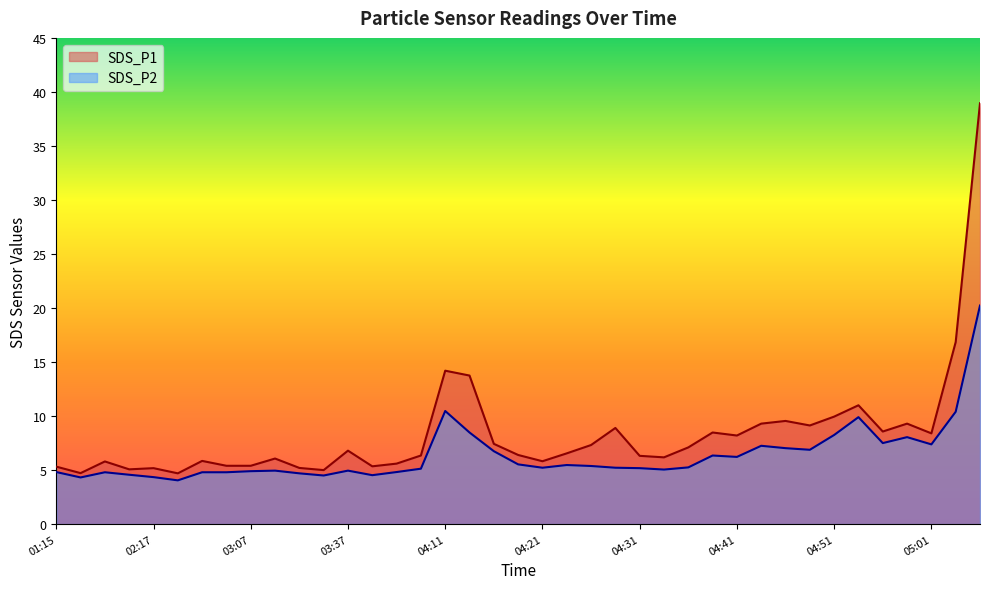

Reading right to left, extract all data points from this chart.

SDS_P1: 39.0	16.9	8.4	9.3	8.6	11.0	9.9	9.1	9.6	9.3	8.2	8.5	7.1	6.2	6.3	8.9	7.3	6.5	5.8	6.4	7.4	13.8	14.2	6.3	5.6	5.3	6.8	5.0	5.2	6.1	5.4	5.4	5.8	4.7	5.2	5.1	5.8	4.7	5.3
SDS_P2: 20.2	10.4	7.4	8.1	7.5	9.9	8.2	6.9	7.0	7.2	6.2	6.3	5.2	5.0	5.2	5.2	5.4	5.5	5.2	5.5	6.8	8.5	10.5	5.1	4.8	4.5	5.0	4.5	4.7	5.0	4.9	4.8	4.8	4.0	4.3	4.6	4.8	4.3	4.8